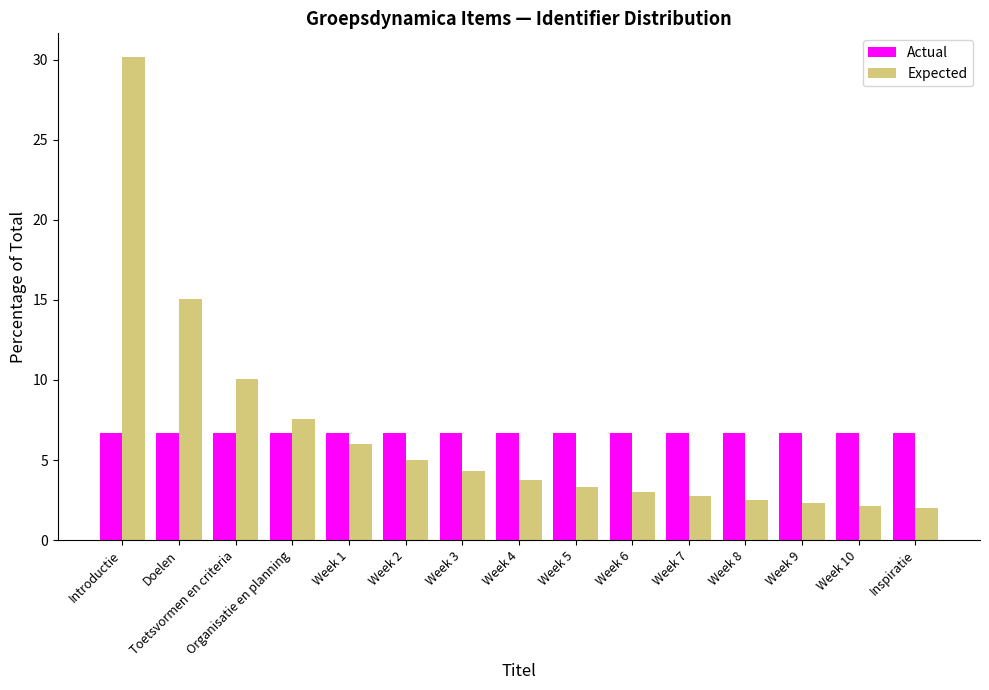

What is the sum of the Actual values at Toetsvormen en criteria and Doelen?

13.3